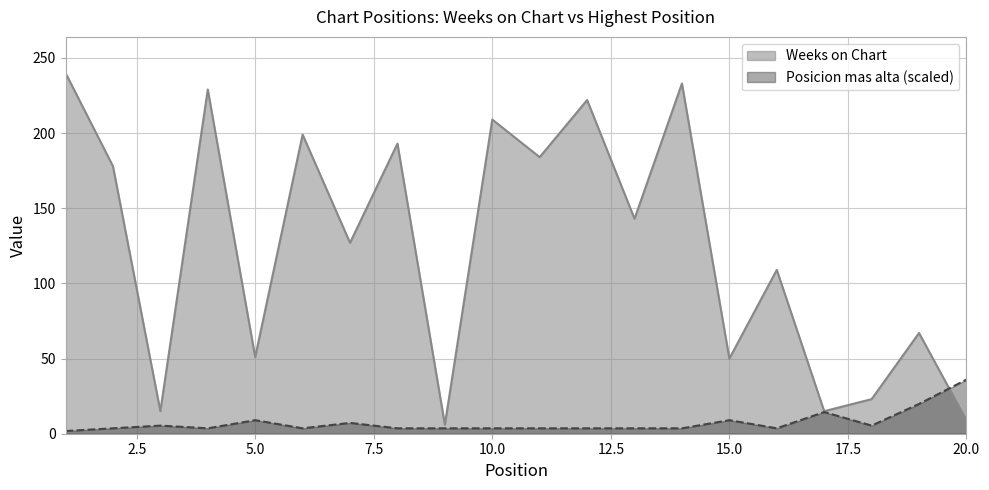

What is the difference between the maximum and minimum values in the Posicion mas alta series?

34.2